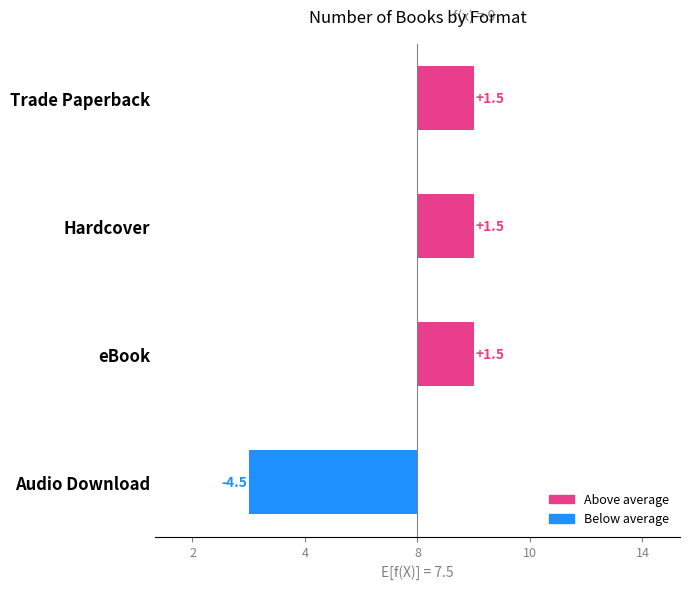

Reading left to right, list all the values displayed in this chart.

1.5	1.5	1.5	-4.5